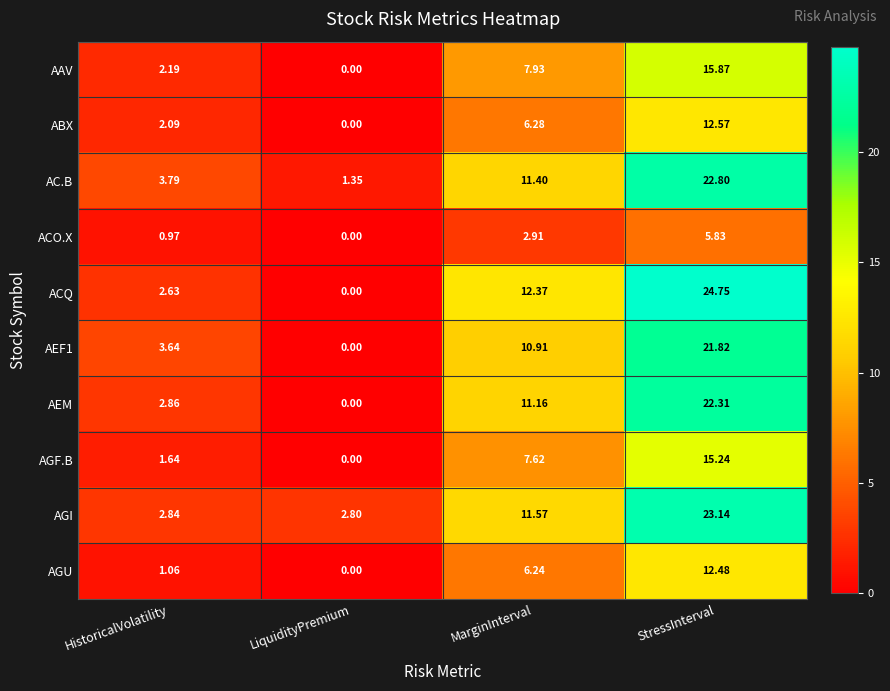

Count the number of data series in this chart.

10